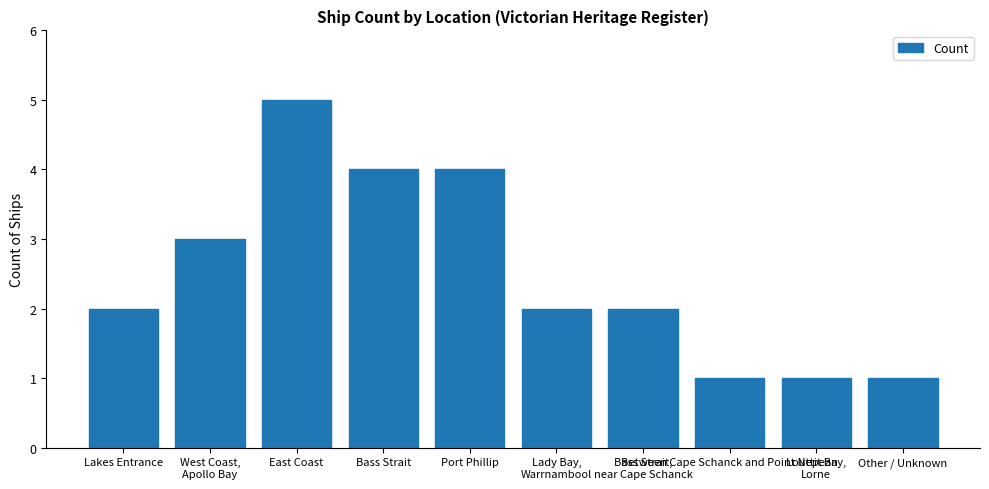

What is the approximate value at East Coast?

5